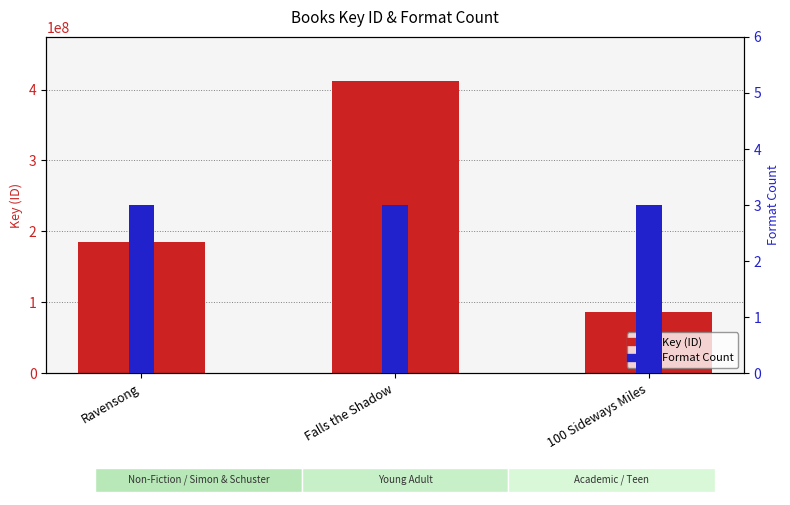

Reading right to left, what are all the values shown in this chart?

Key (ID): 85999921	412325254	184953408
Format Count: 3	3	3